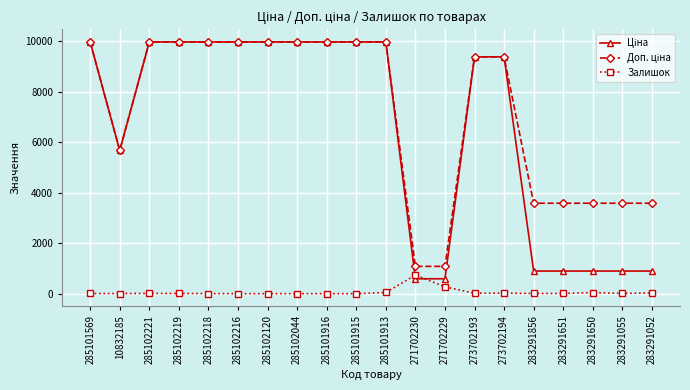

At how many categories does at least one series exceed 3362?

18